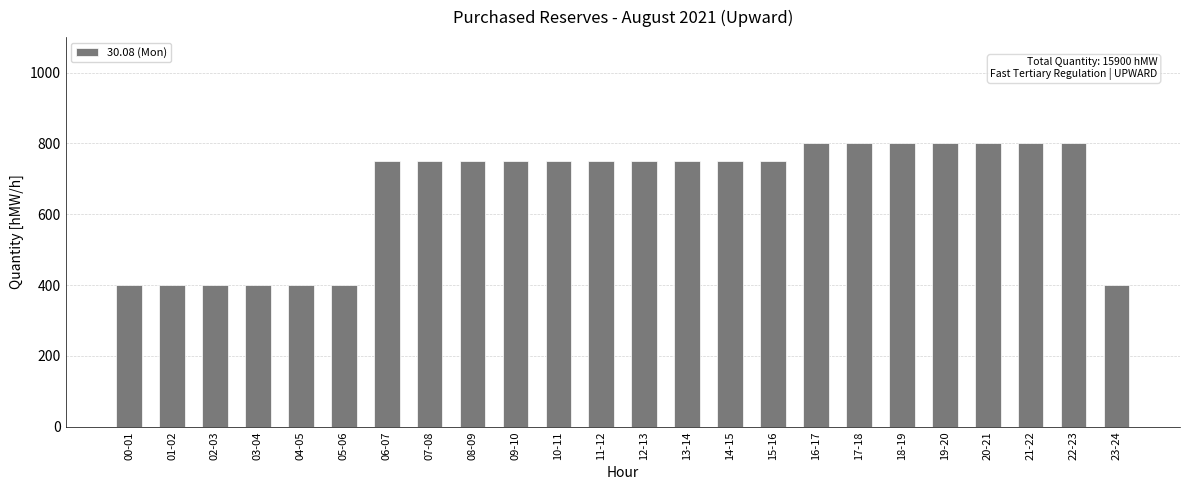

Is it true that the value at 12-13 is 750?

True